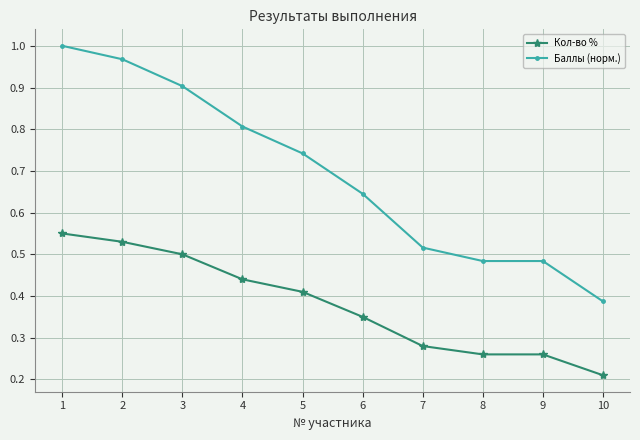

Which series changed the most between 3 and 7?

Баллы (норм.)